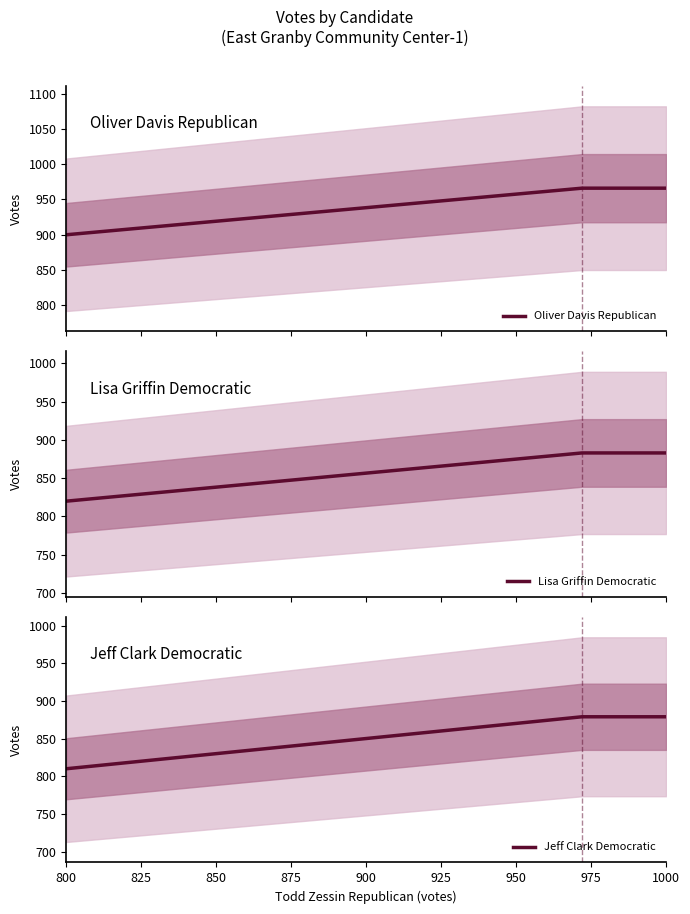

How many values in the Oliver Davis Republican series are below 957?

3